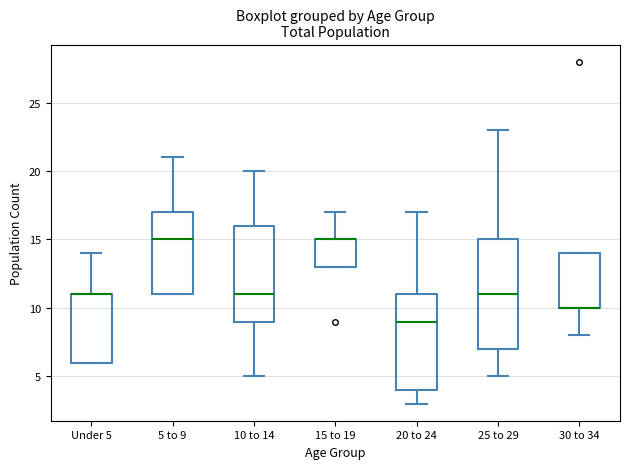

Reading left to right, read every box against the y-axis: the position of its median line, the range the box covers, and the ends of its whiskers. The values are not printed on the chart, so give them approximately, as read against the axis.

Under 5: median 11 (drawn on the box's upper edge), box 6 to 11, whiskers 6 to 14
5 to 9: median 15, box 11 to 17, whiskers 11 to 21
10 to 14: median 11, box 9 to 16, whiskers 5 to 20
15 to 19: median 15 (drawn on the box's upper edge), box 13 to 15, whiskers 13 to 17
20 to 24: median 9, box 4 to 11, whiskers 3 to 17
25 to 29: median 11, box 7 to 15, whiskers 5 to 23
30 to 34: median 10 (drawn on the box's lower edge), box 10 to 14, whiskers 8 to 14